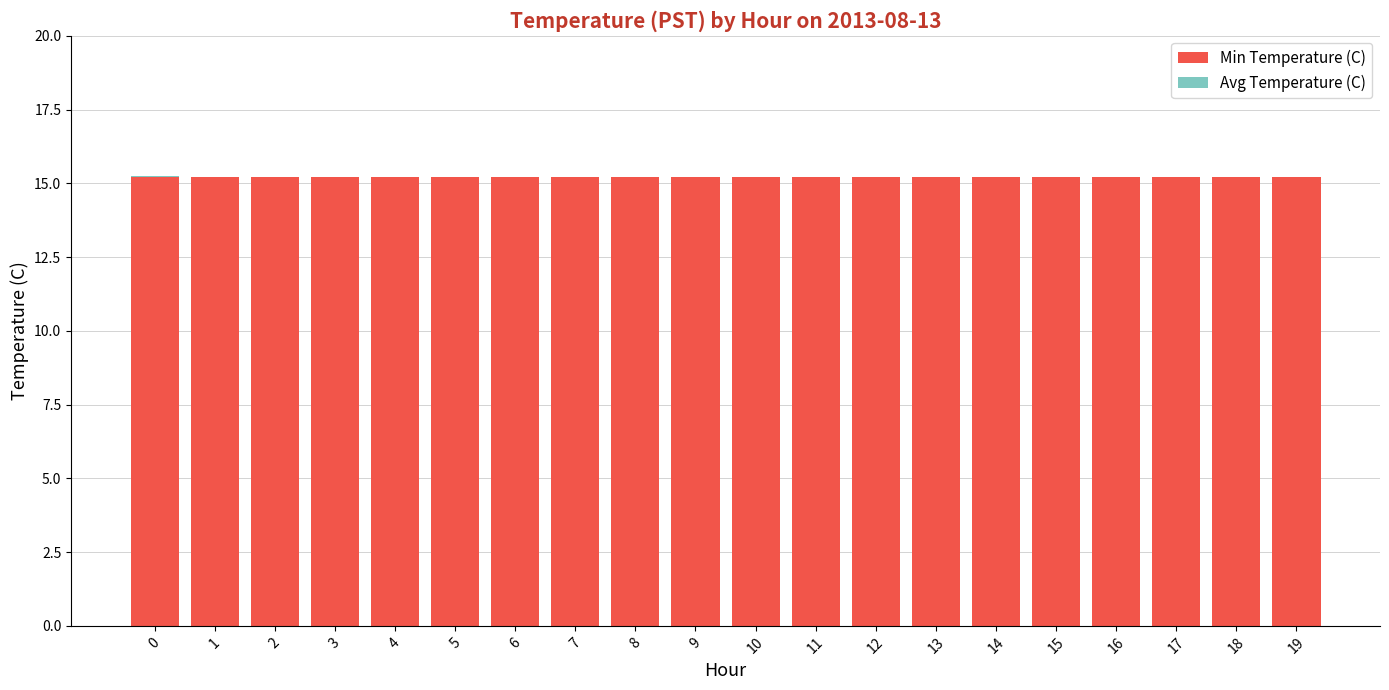

How many series are shown in this chart?

2